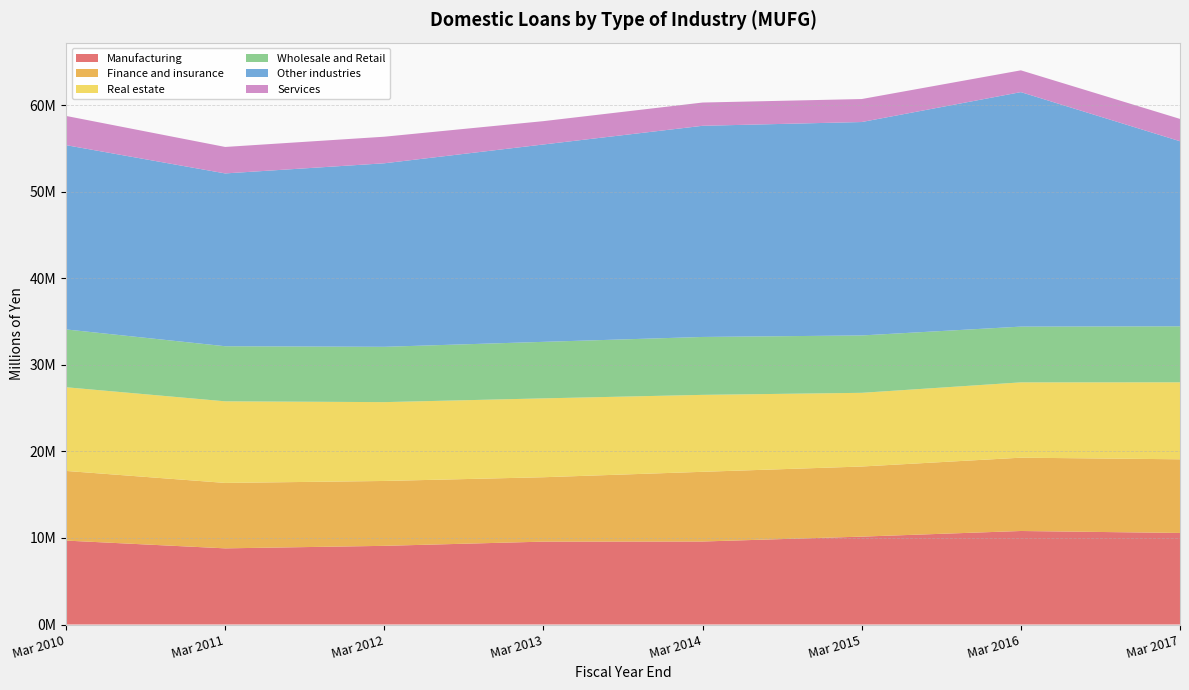

Reading right to left, list all the values displayed in this chart.

Manufacturing: 10580756	10807764	10156808	9592111	9578048	9091745	8801232	9699620
Finance and insurance: 8512500	8471417	8100925	8054078	7441670	7496515	7560941	8048708
Real estate: 8896322	8703612	8516530	8891880	9114051	9110723	9429930	9670604
Wholesale and Retail: 6471760	6442059	6630773	6692420	6531114	6392494	6366197	6680710
Other industries: 21386827	27099746	24662418	24401255	22809014	21208506	19970225	21296600
Services: 2579509	2516762	2656315	2687703	2695511	3070257	3058316	3376239